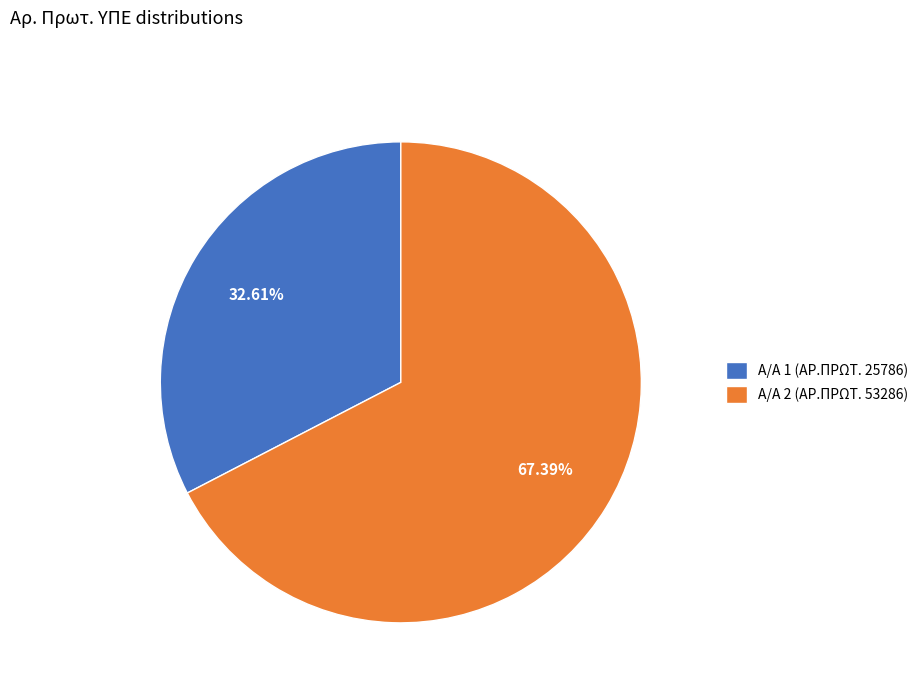

Approximately how many times larger is the value at Α/Α 1 (ΑΡ.ΠΡΩΤ. 25786) compared to Α/Α 2 (ΑΡ.ΠΡΩΤ. 53286)?

0.5